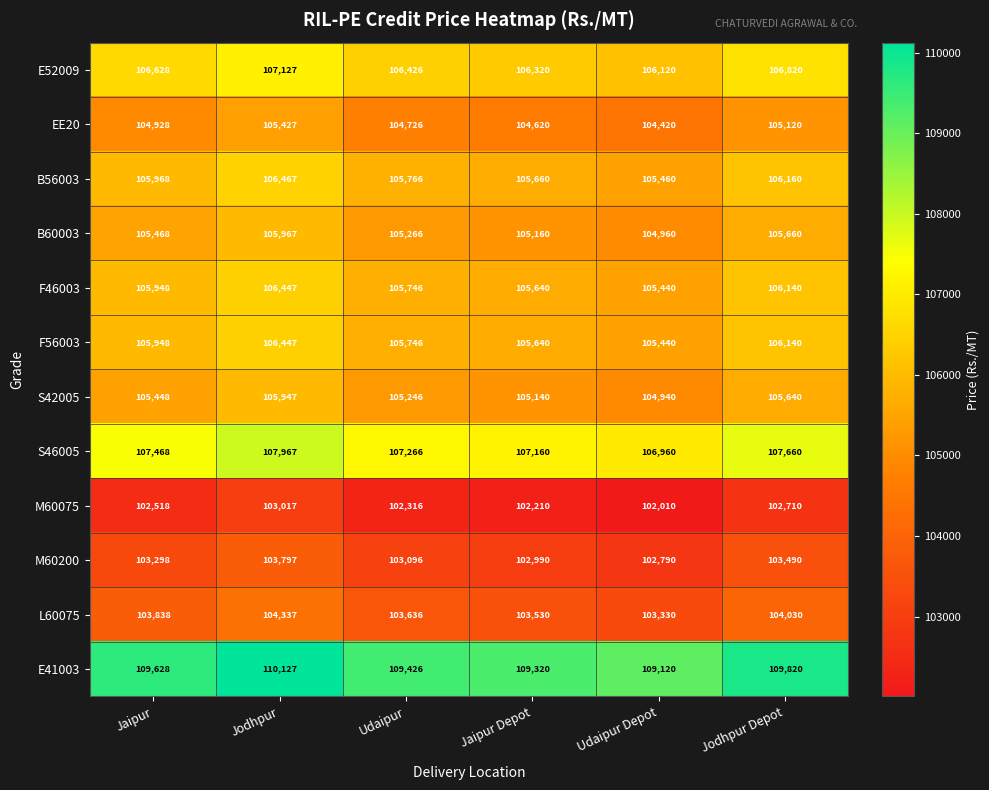

What is the difference between the M60075 values at Jodhpur and Jaipur?

499